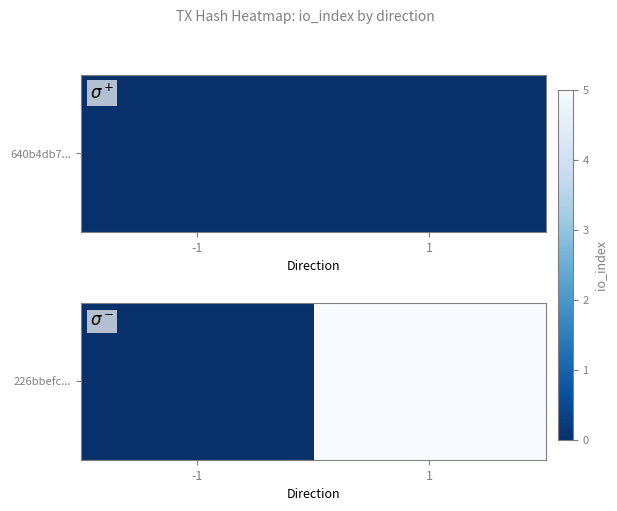

Reading left to right, extract all data points from this chart.

-1=0	1=5